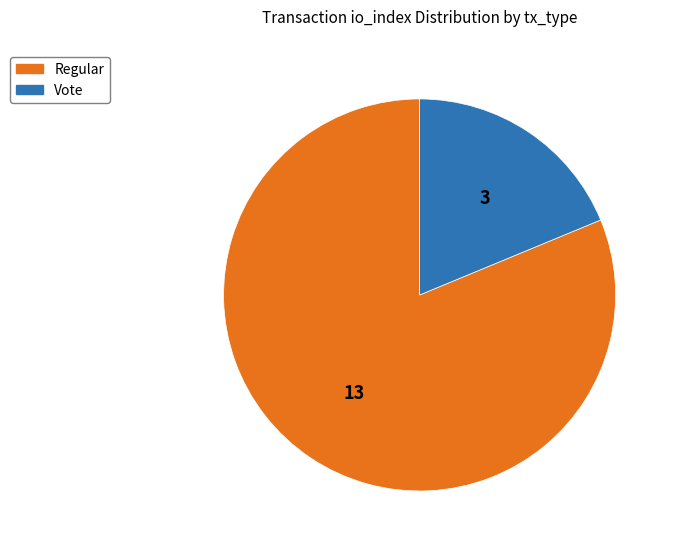

Combined, do Regular and Vote account for over 50%?

Yes